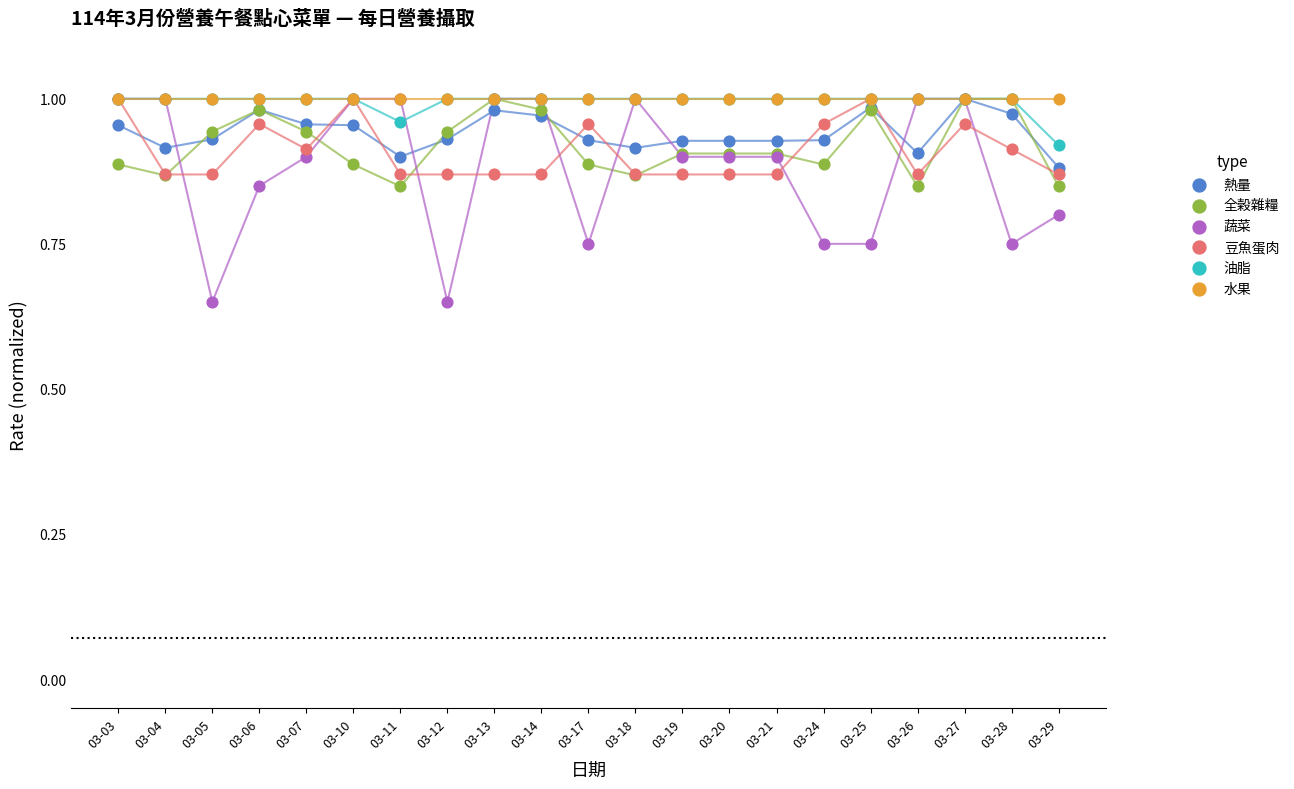

What are all the series names shown in the legend?

熱量, 全榖雜糧, 蔬菜, 豆魚蛋肉, 油脂, 水果